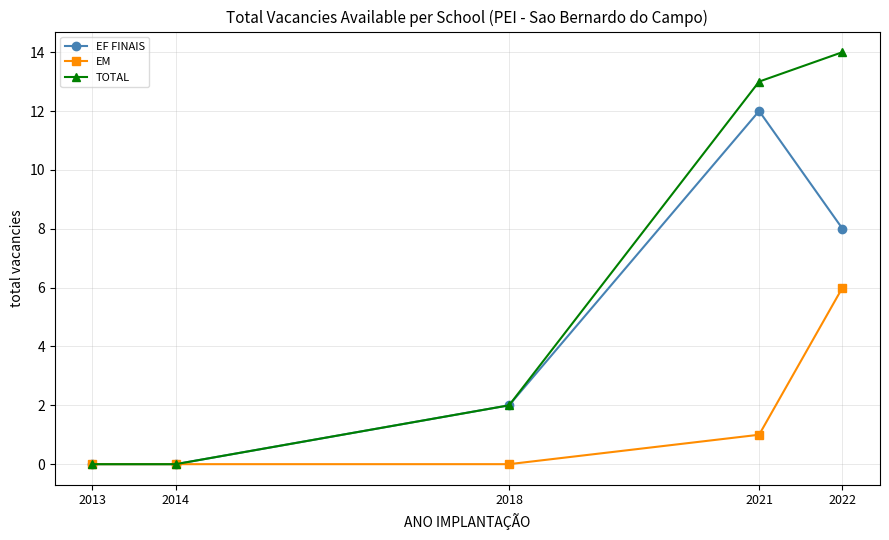

True or false: EF FINAIS has more than 2 interior local peaks.

False